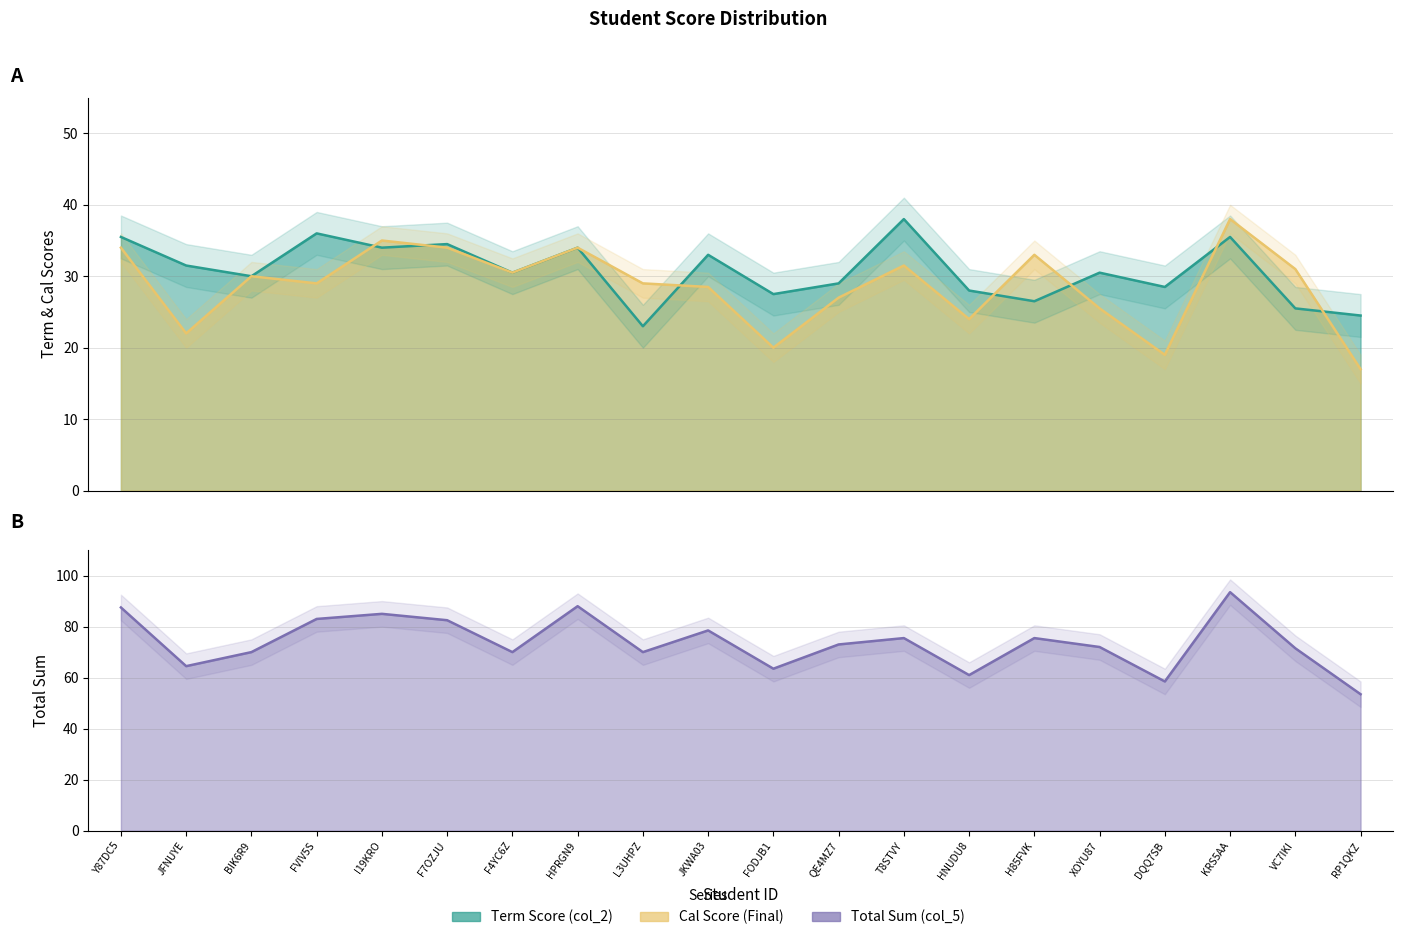

Which series has the largest total across all categories?

Total Sum (col_5)